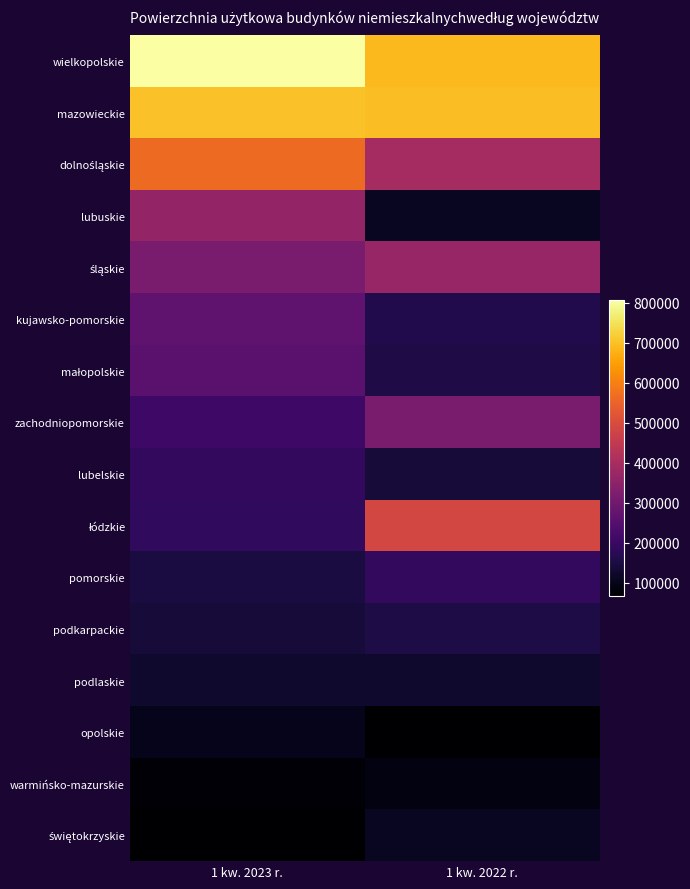

Count the number of data series in this chart.

16